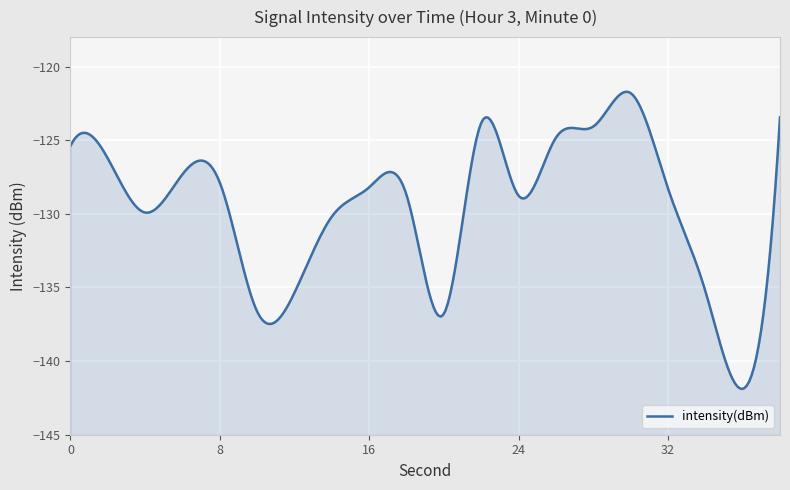

Is it true that the value at 8 is -31.6?

False